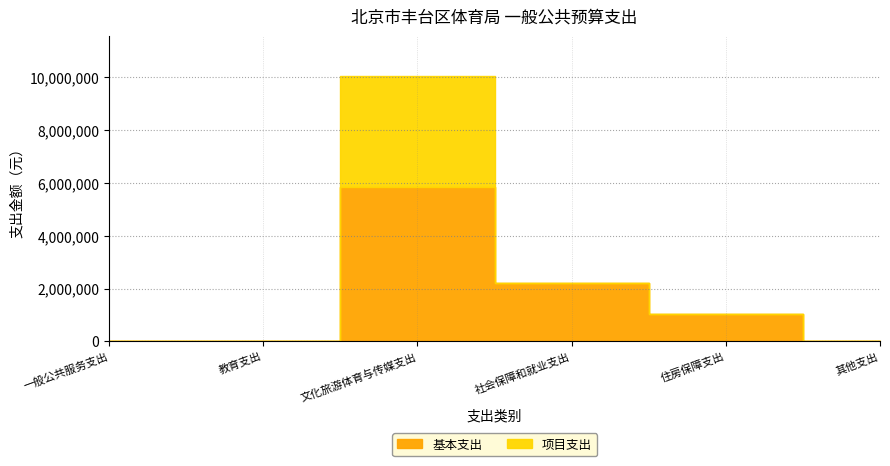

The value of 项目支出 at 文化旅游体育与传媒支出 is 2570598. True or false?

False